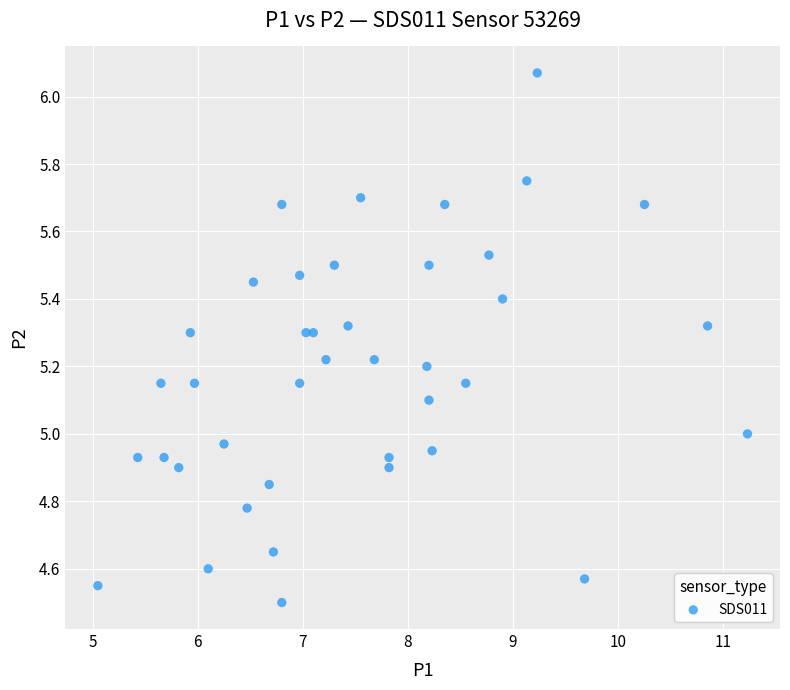

What is the range of X values (max minus min)?

6.2